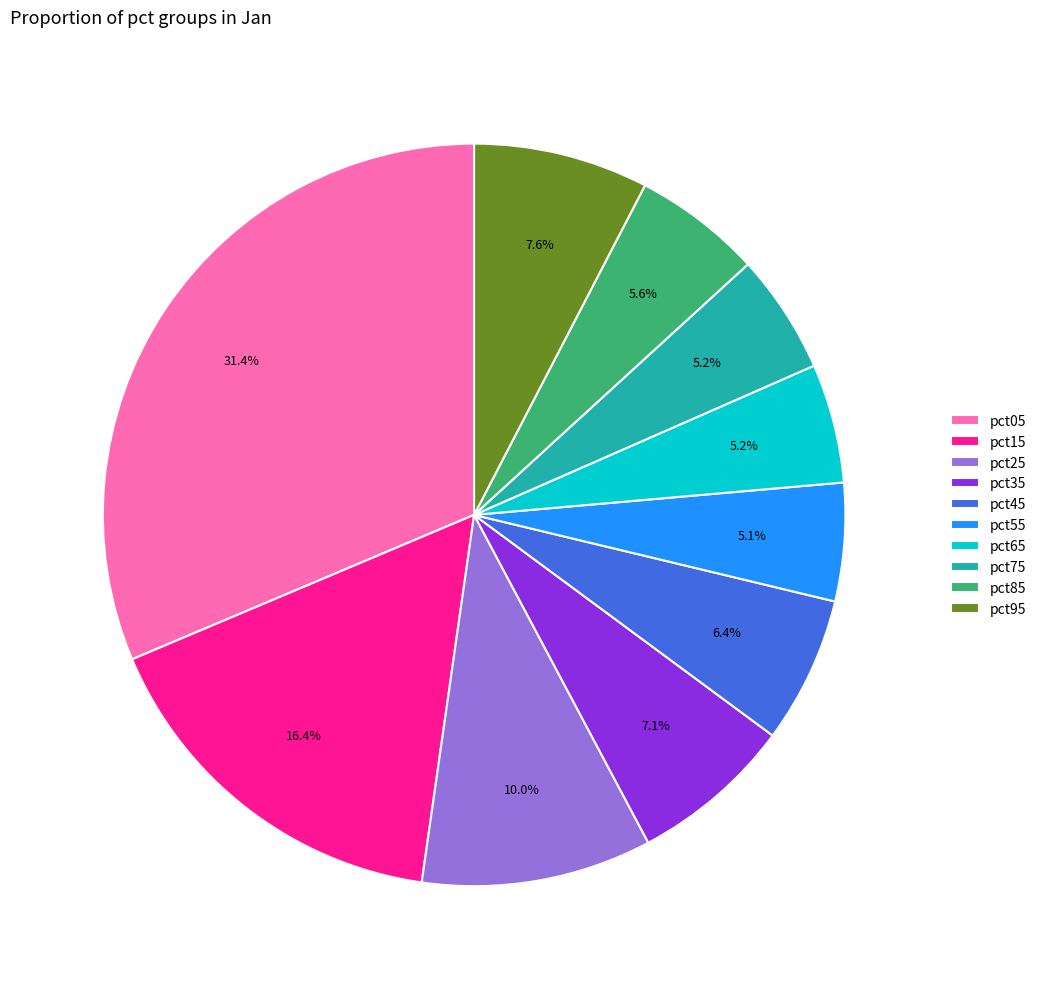

True or false: pct85 accounts for 1% of the total.

False